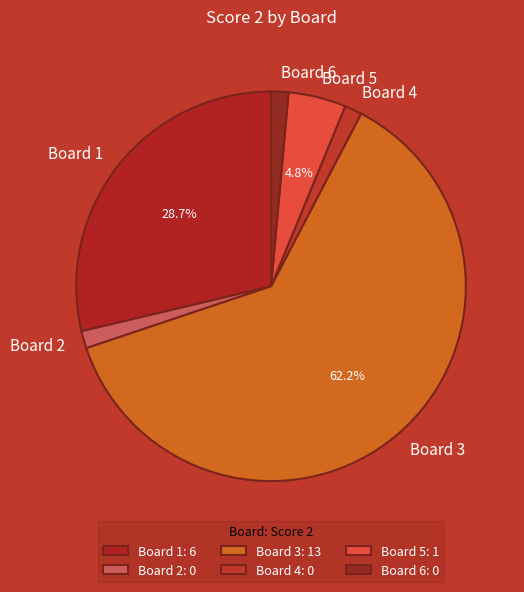

Does any single category account for the majority?

Yes